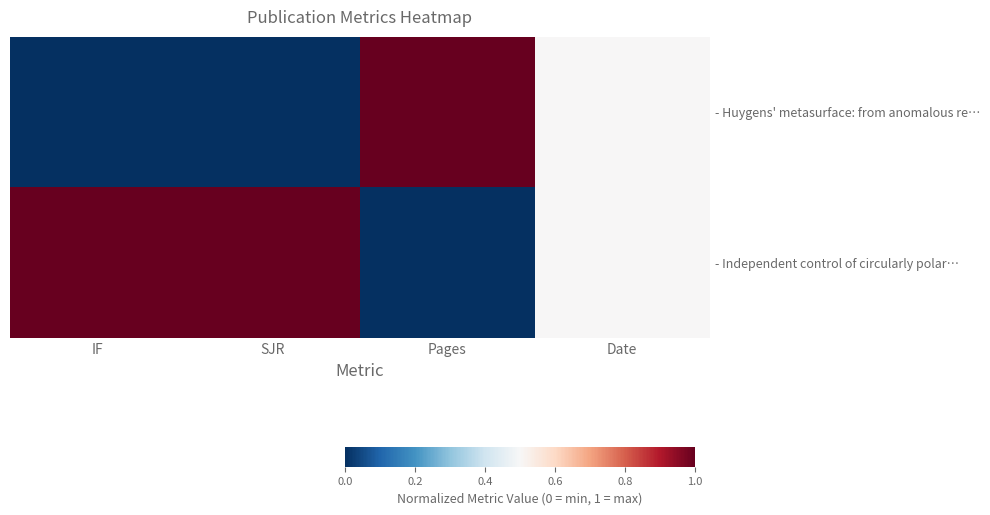

What is the maximum value shown in the chart?

1.0